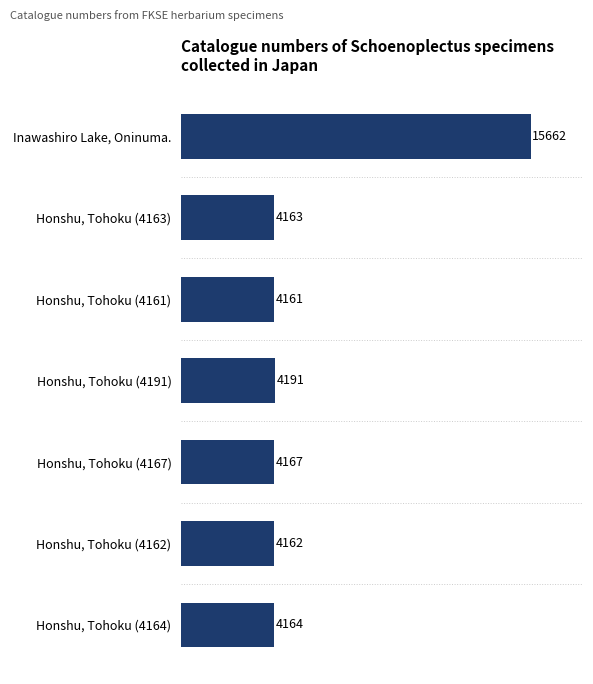

What is the average value?

5810